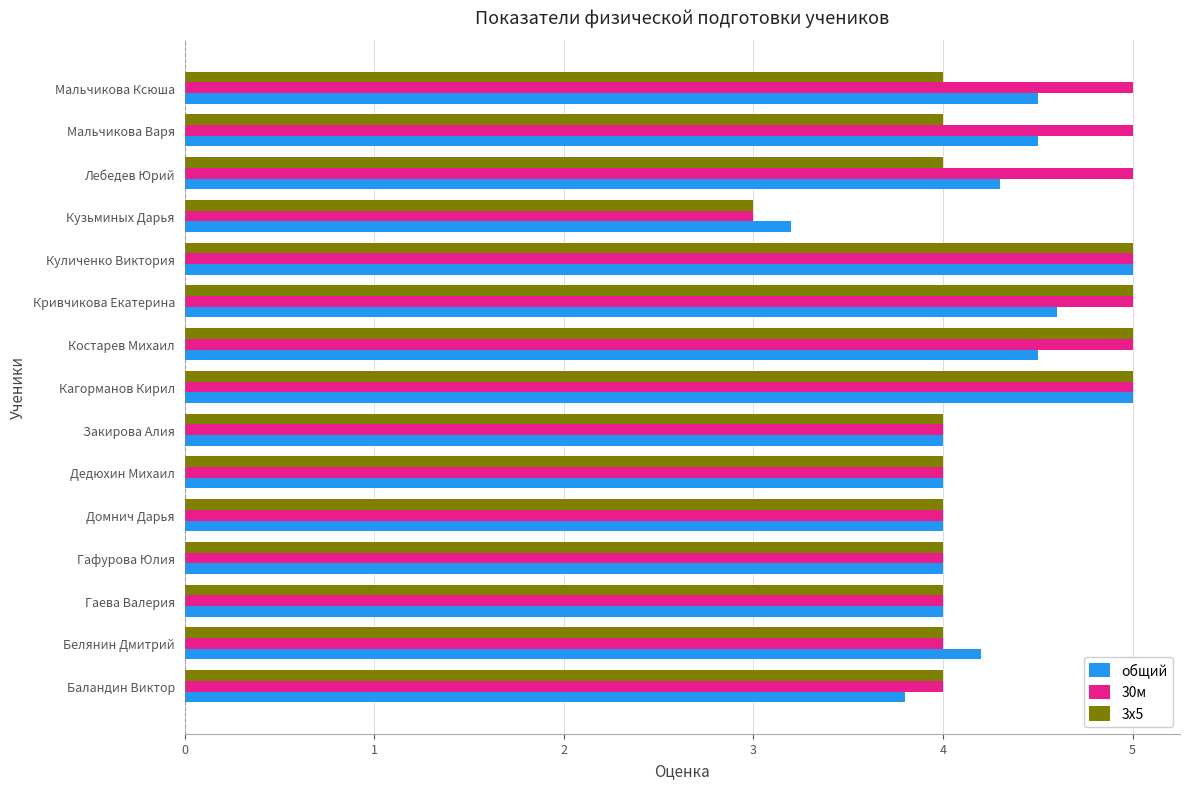

What is the difference between the highest and lowest values at Костарев Михаил?

0.5